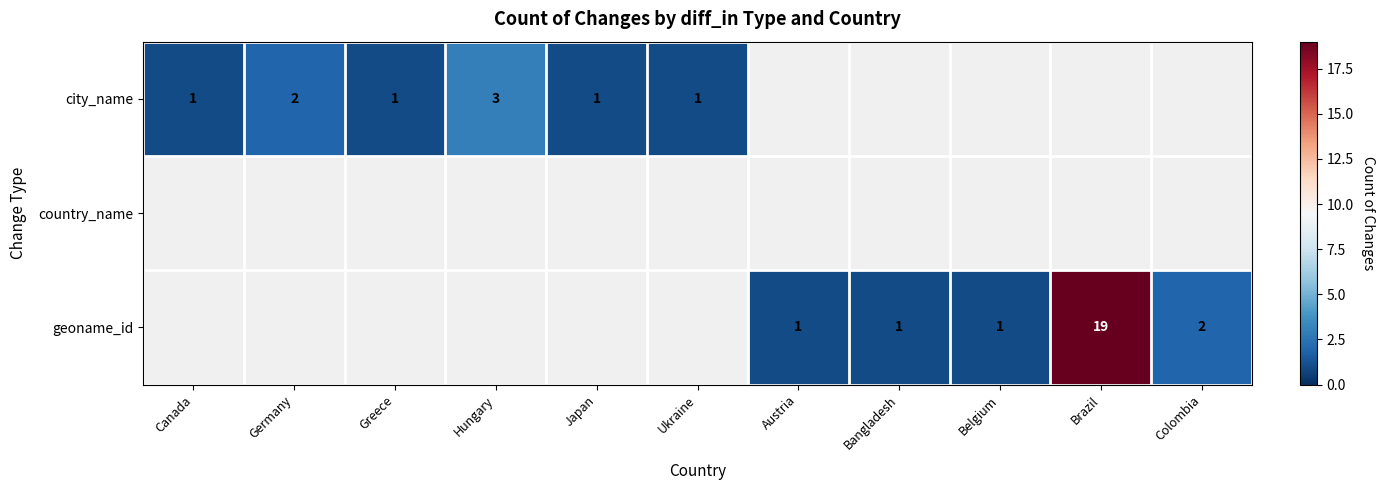

Which series has the largest range (max minus min)?

city_name